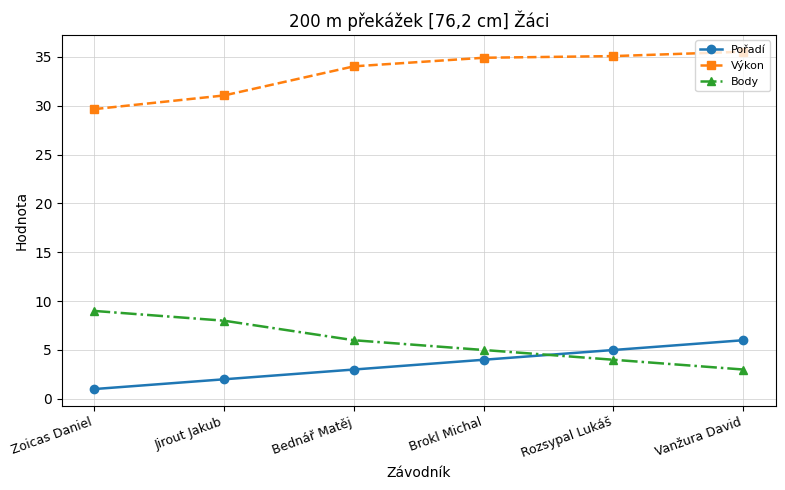

Which series has the largest total across all categories?

Výkon